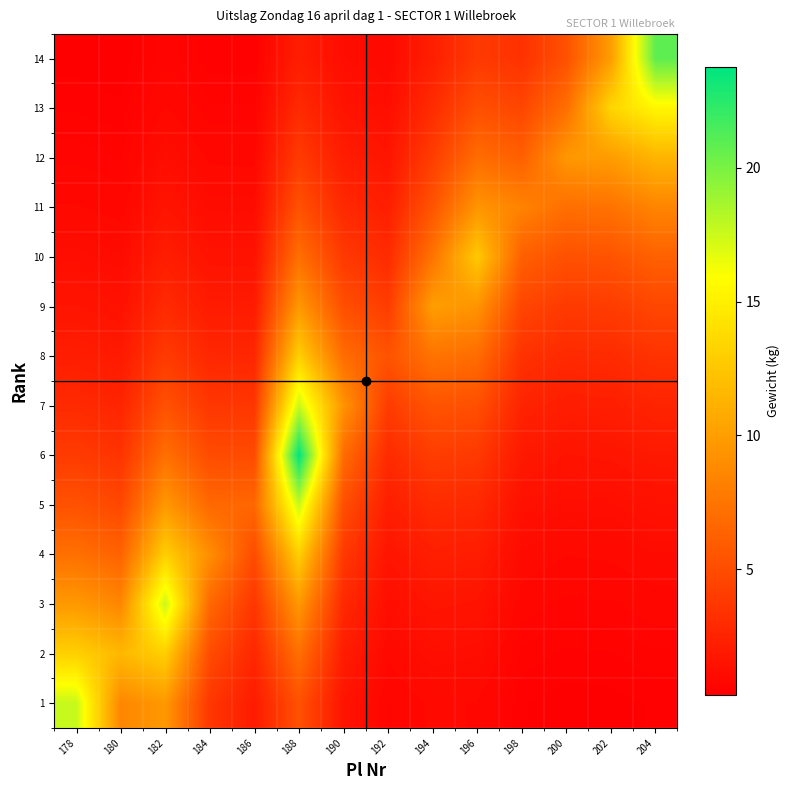

What is the difference between the highest and lowest values at 188?

21.6